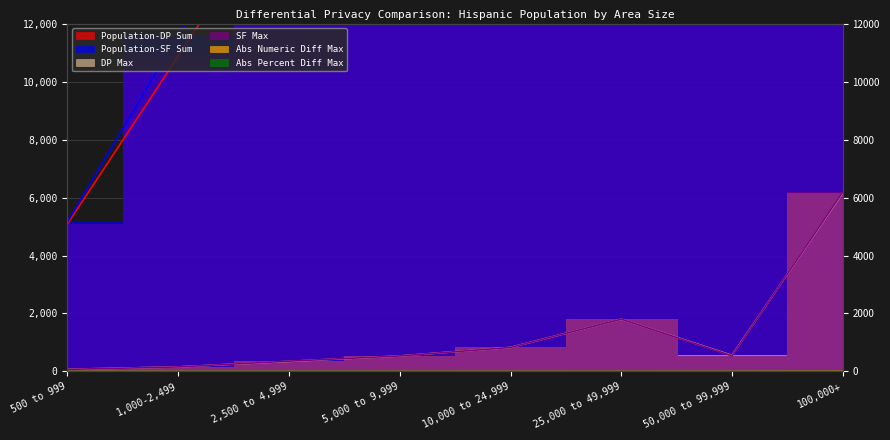

What is the label of the 4th point from the right?

10,000 to 24,999